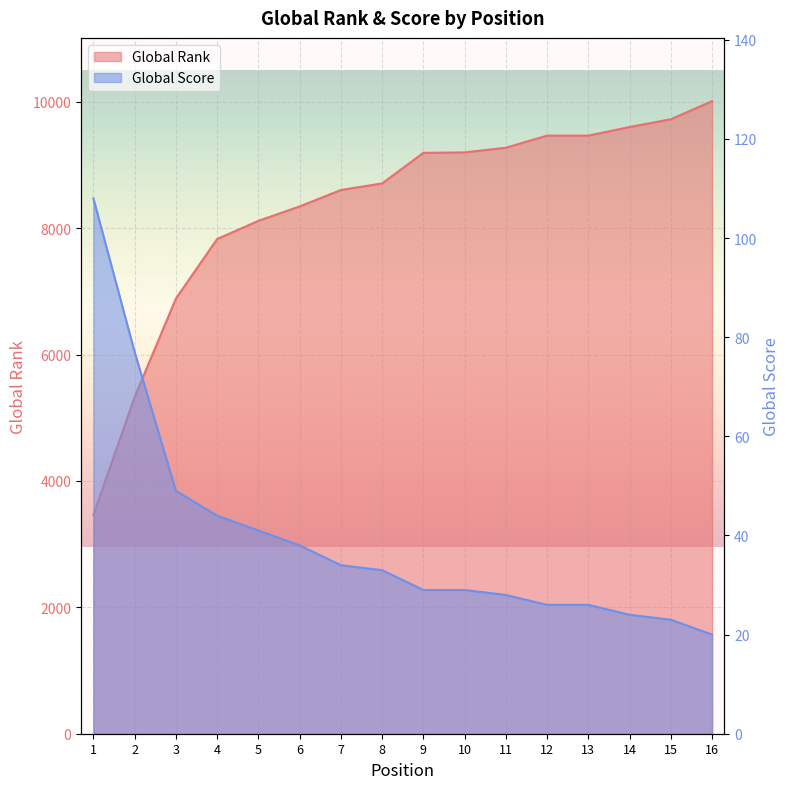

List the labels in order of Global Score value, largest first.

1, 2, 3, 4, 5, 6, 7, 8, 9, 10, 11, 12, 13, 14, 15, 16